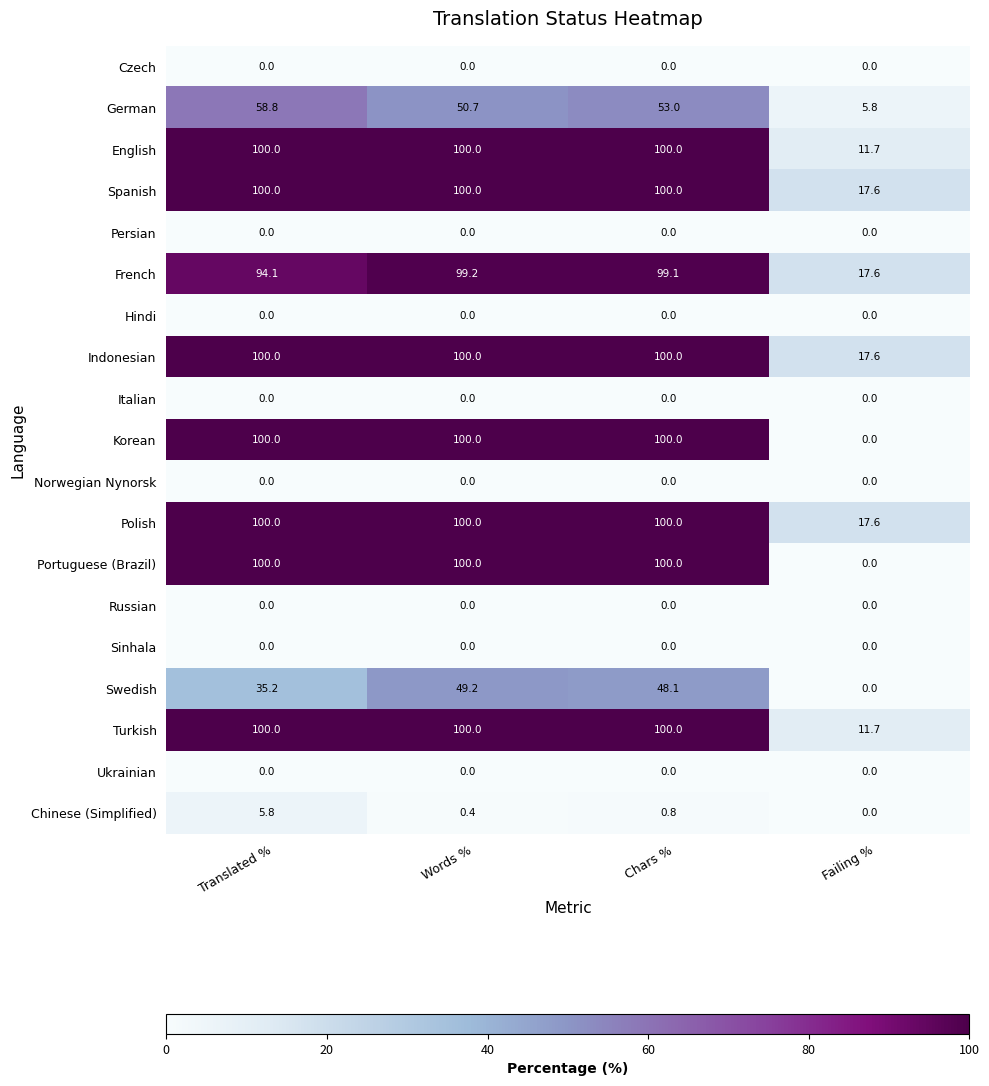

Between Words % and Chars %, which series saw the biggest shift?

German